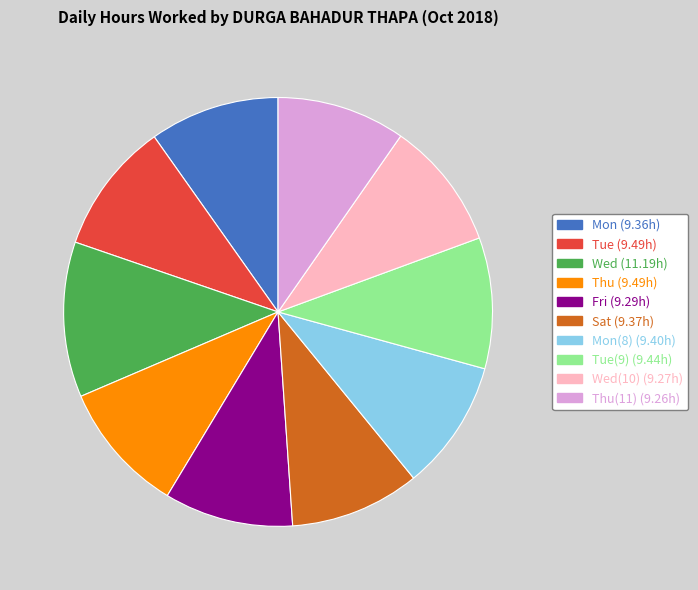

Is there any slice that represents more than half of the pie?

No